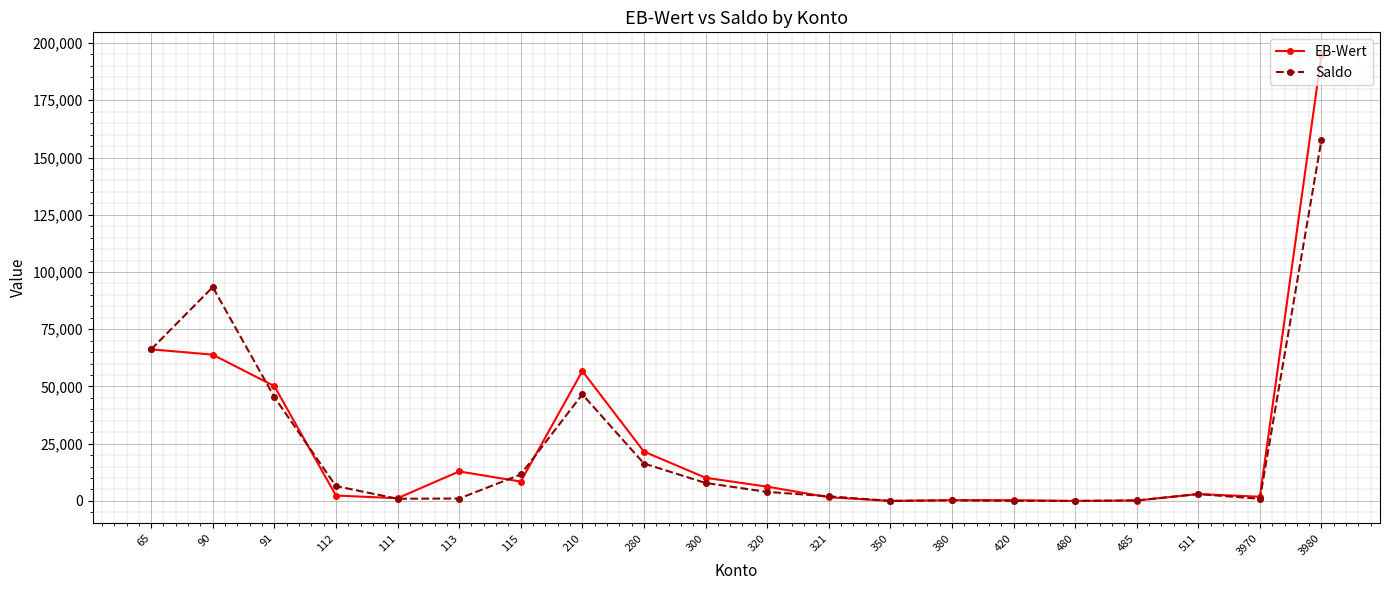

What are all the series names shown in the legend?

EB-Wert, Saldo